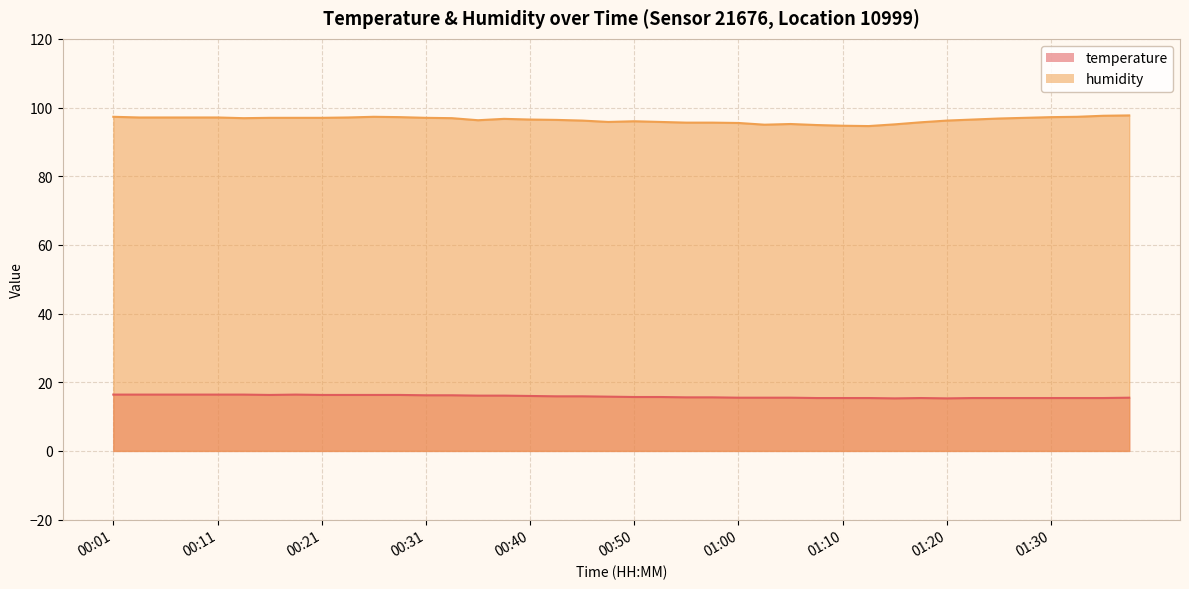

True or false: humidity and temperature cross at least once.

False